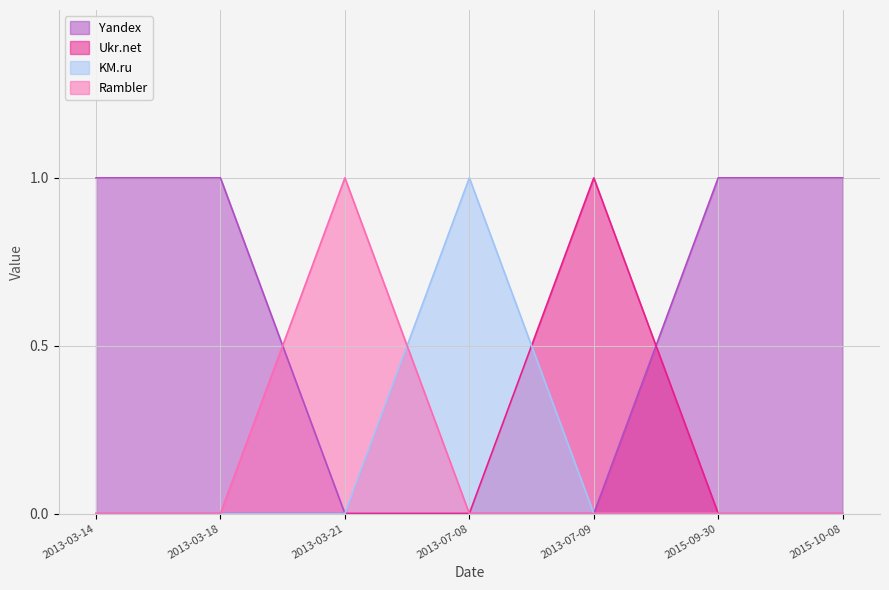

Count the number of data series in this chart.

4